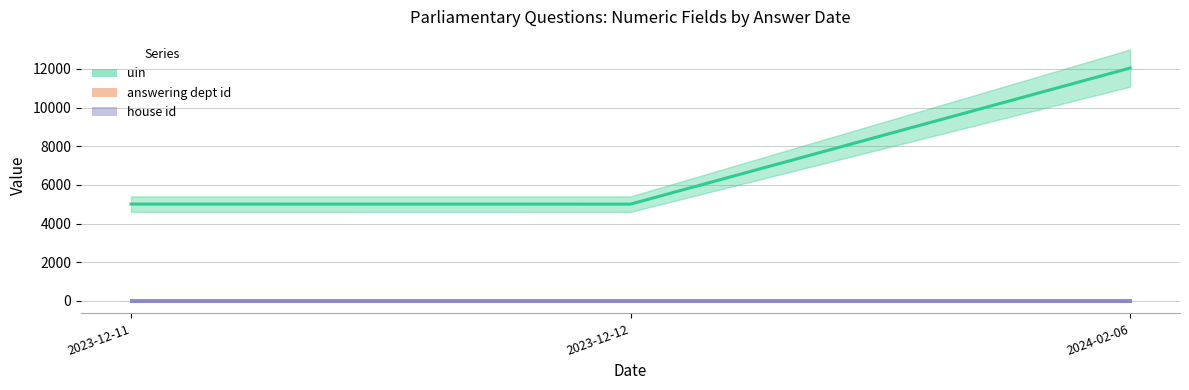

How many lines are shown in the chart?

3